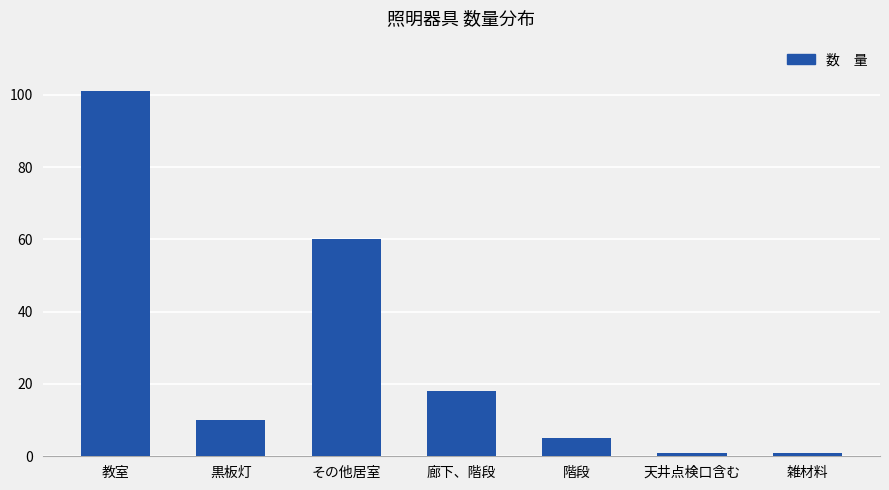

Reading left to right, what are all the values shown in this chart?

101	10	60	18	5	1	1